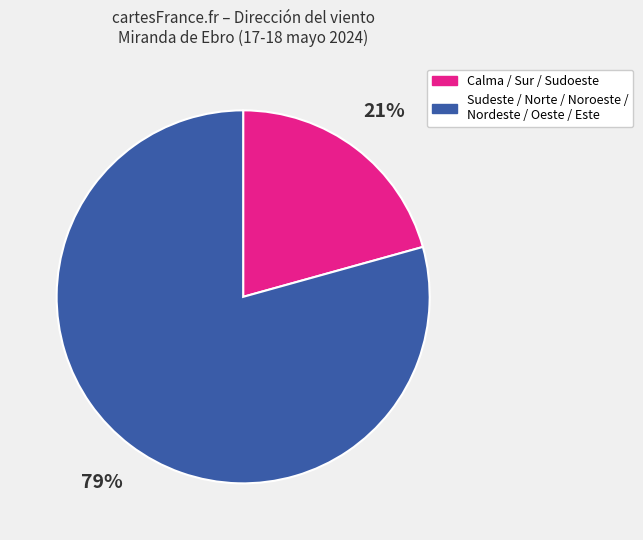

Is there a majority slice in this chart?

Yes